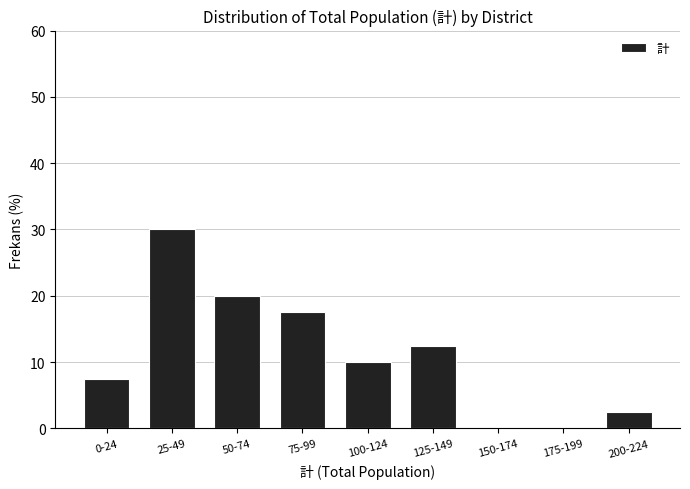

Reading left to right, transcribe all the data shown in this chart.

0-24=7.5	25-49=30.0	50-74=20.0	75-99=17.5	100-124=10.0	125-149=12.5	150-174=0.0	175-199=0.0	200-224=2.5